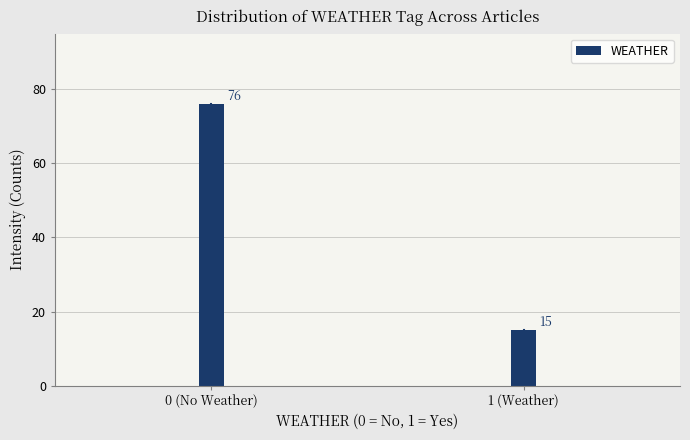

Reading right to left, list all the values displayed in this chart.

15	76